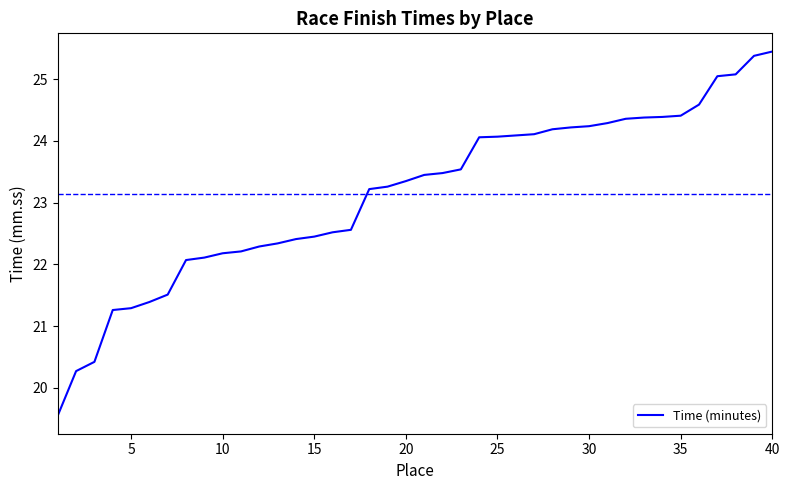

What is the smallest value displayed?

19.6